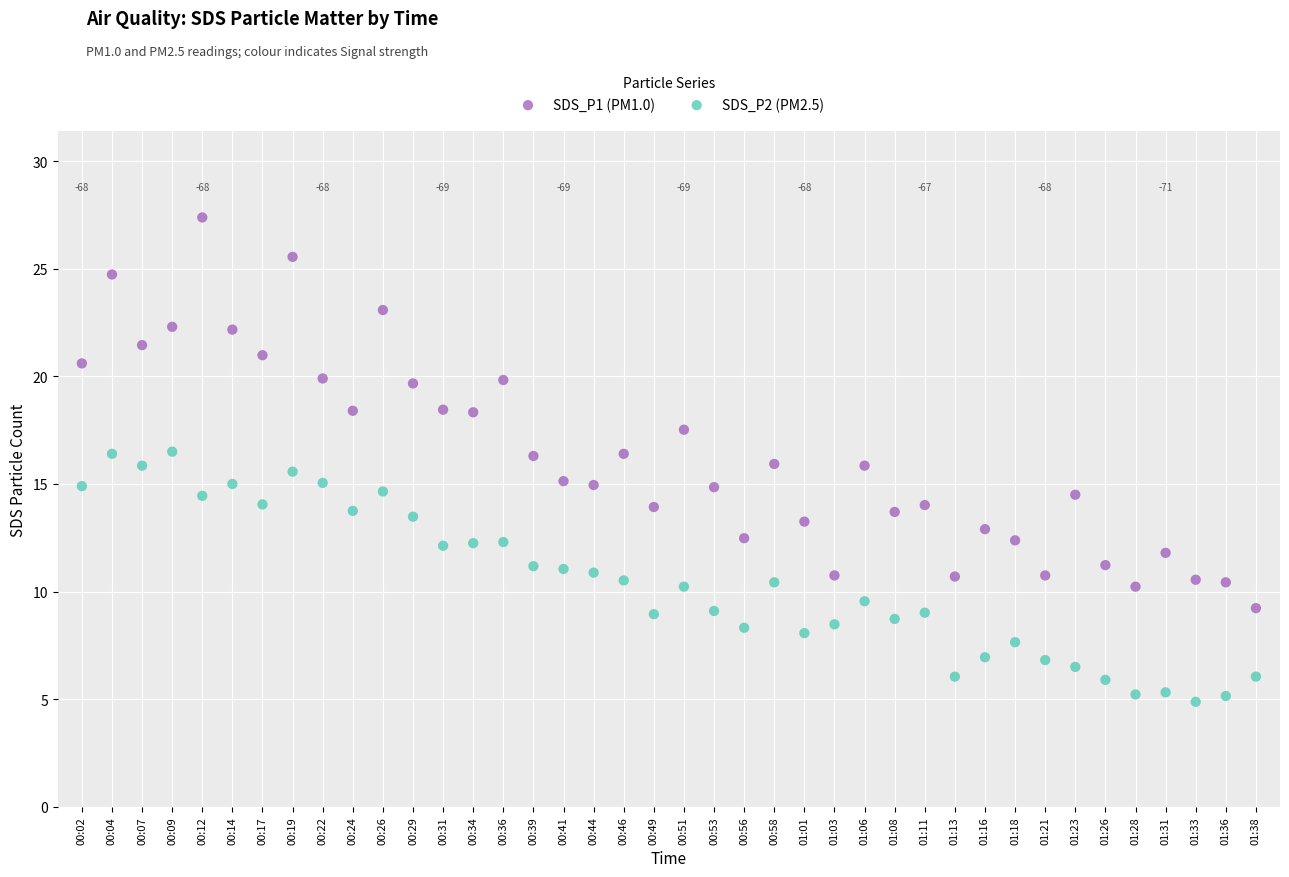

Which series has the largest Y range (max minus min)?

SDS_P1 (PM1.0)